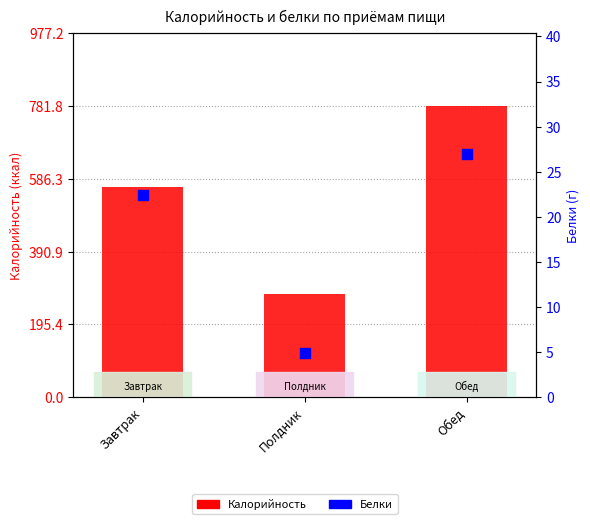

Which series reaches the maximum Y coordinate?

Калорийность